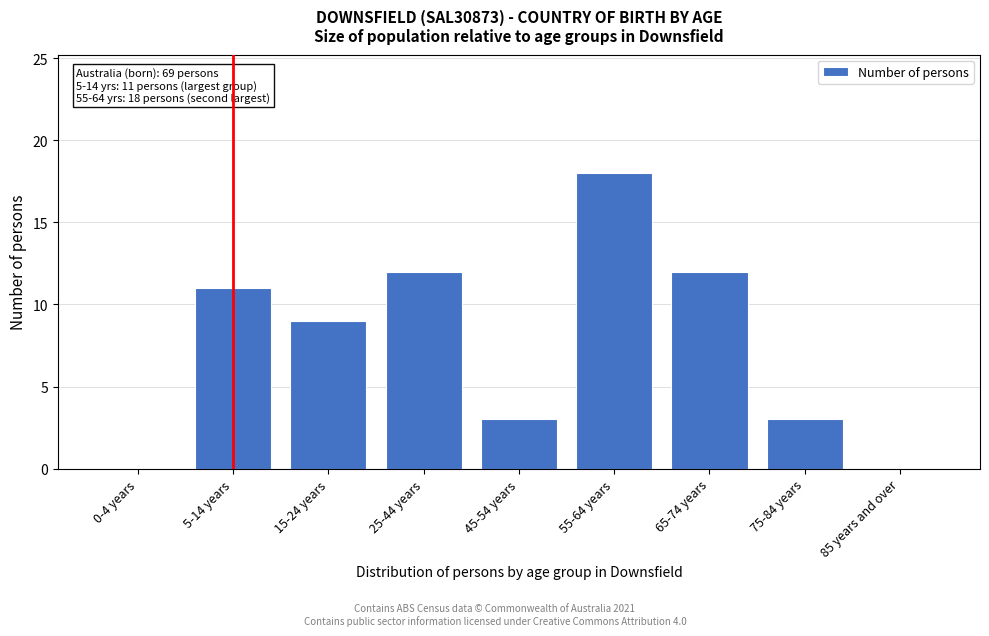

Reading left to right, transcribe all the data shown in this chart.

0-4 years=0	5-14 years=11	15-24 years=9	25-44 years=12	45-54 years=3	55-64 years=18	65-74 years=12	75-84 years=3	85 years and over=0